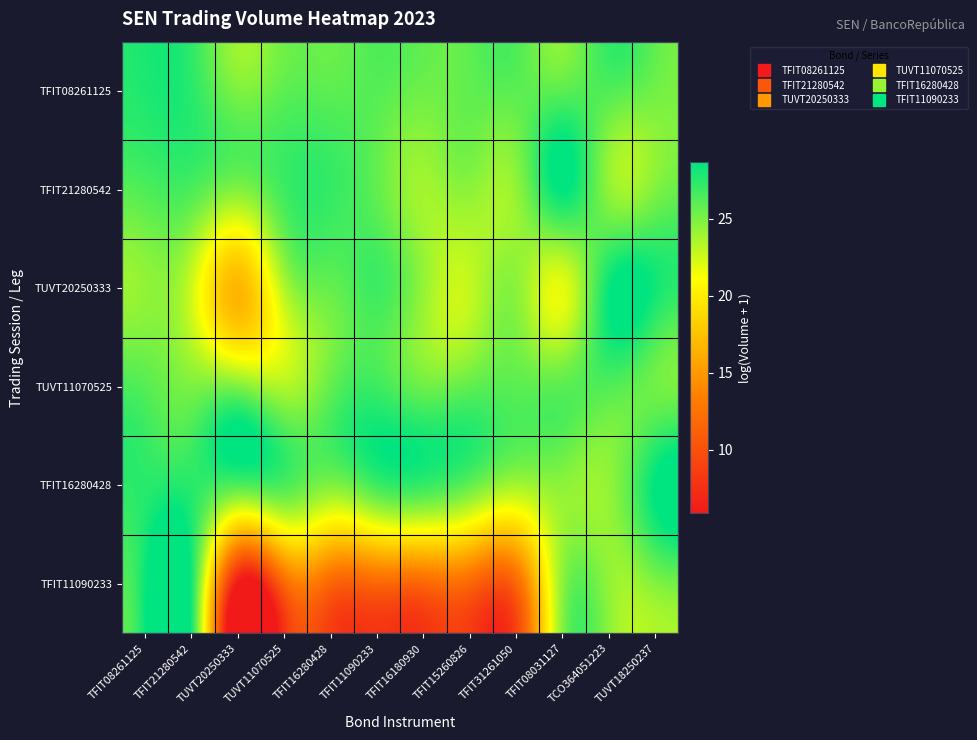

Between TUVT11070525 and TUVT20250333, which is larger?

TUVT11070525